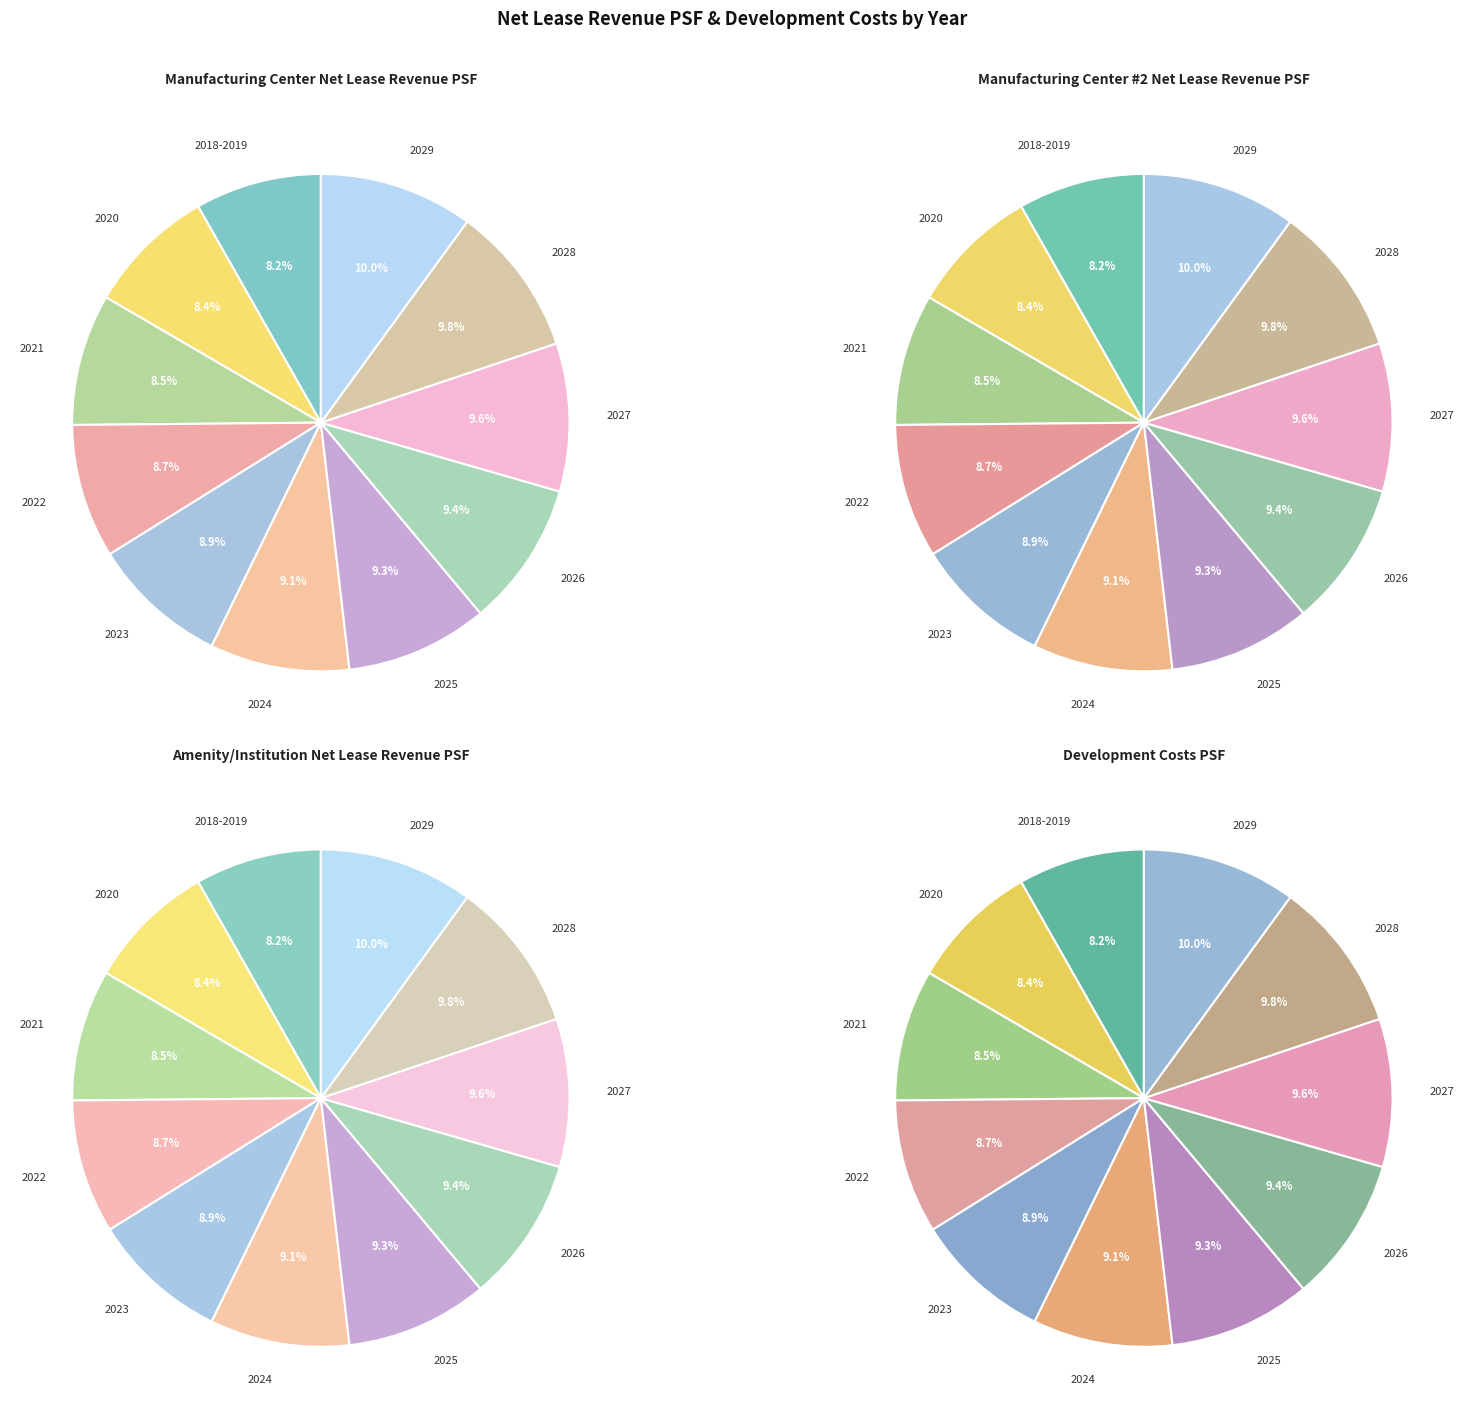

To the nearest percent, what is the combined percentage of 2029 and 2028?

20%